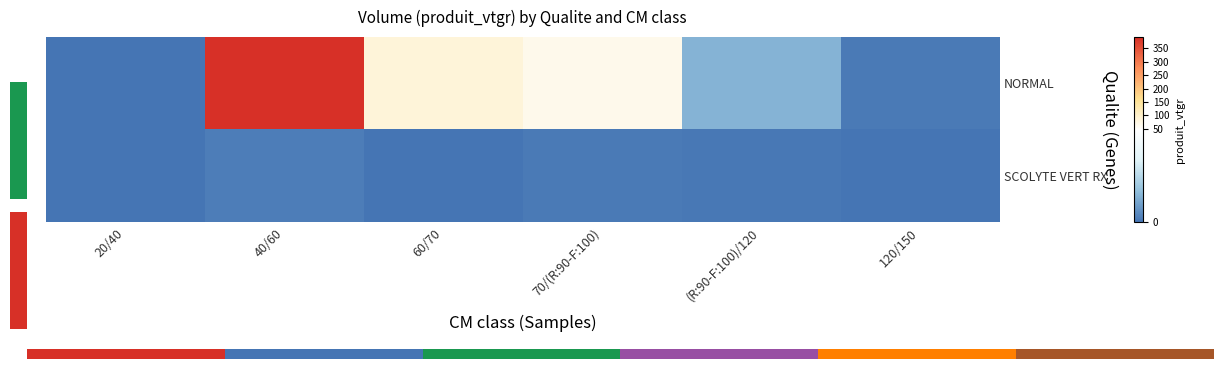

What is the difference between the NORMAL values at 20/40 and 70/(R:90-F:100)?

67.5